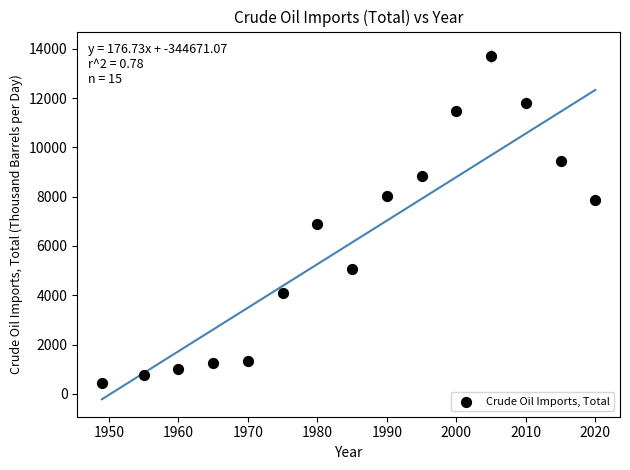

What Y value in the scatter plot is closest to 7067?

6909.0